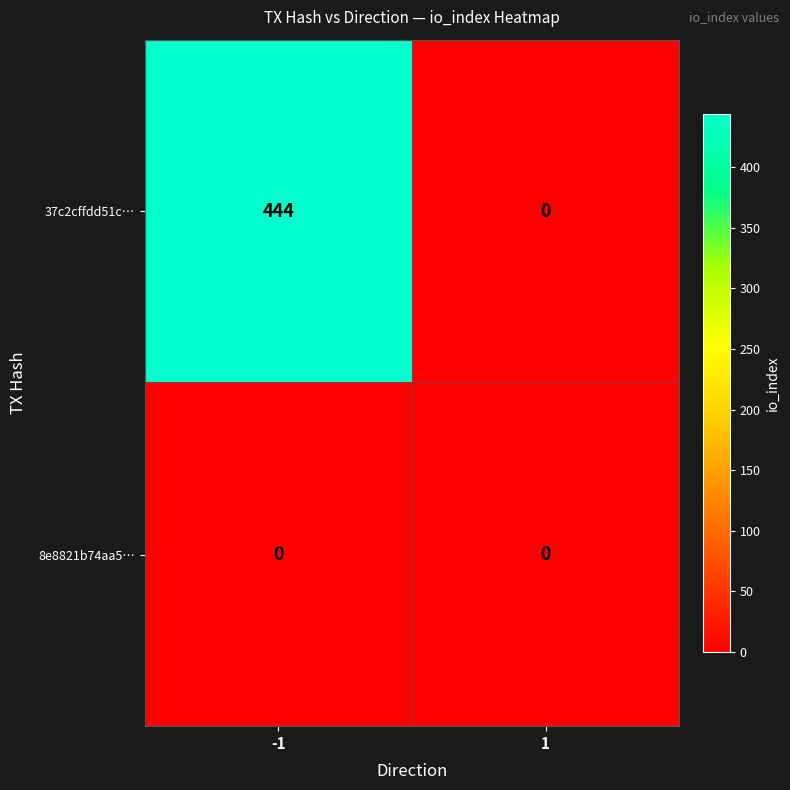

Which series has the largest range (max minus min)?

37c2cffdd51c…